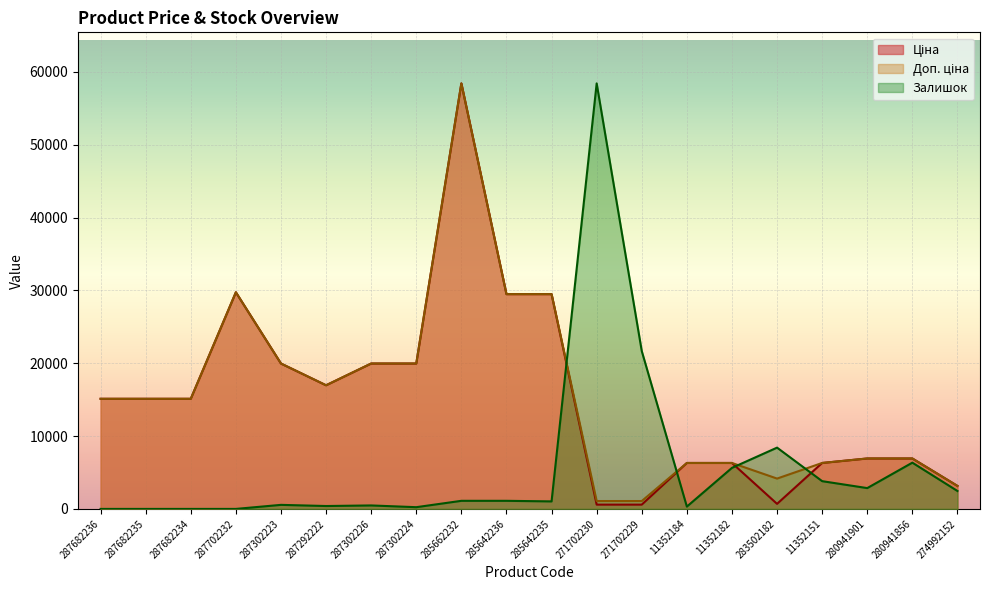

How many interior local valleys does the Залишок series have?

5